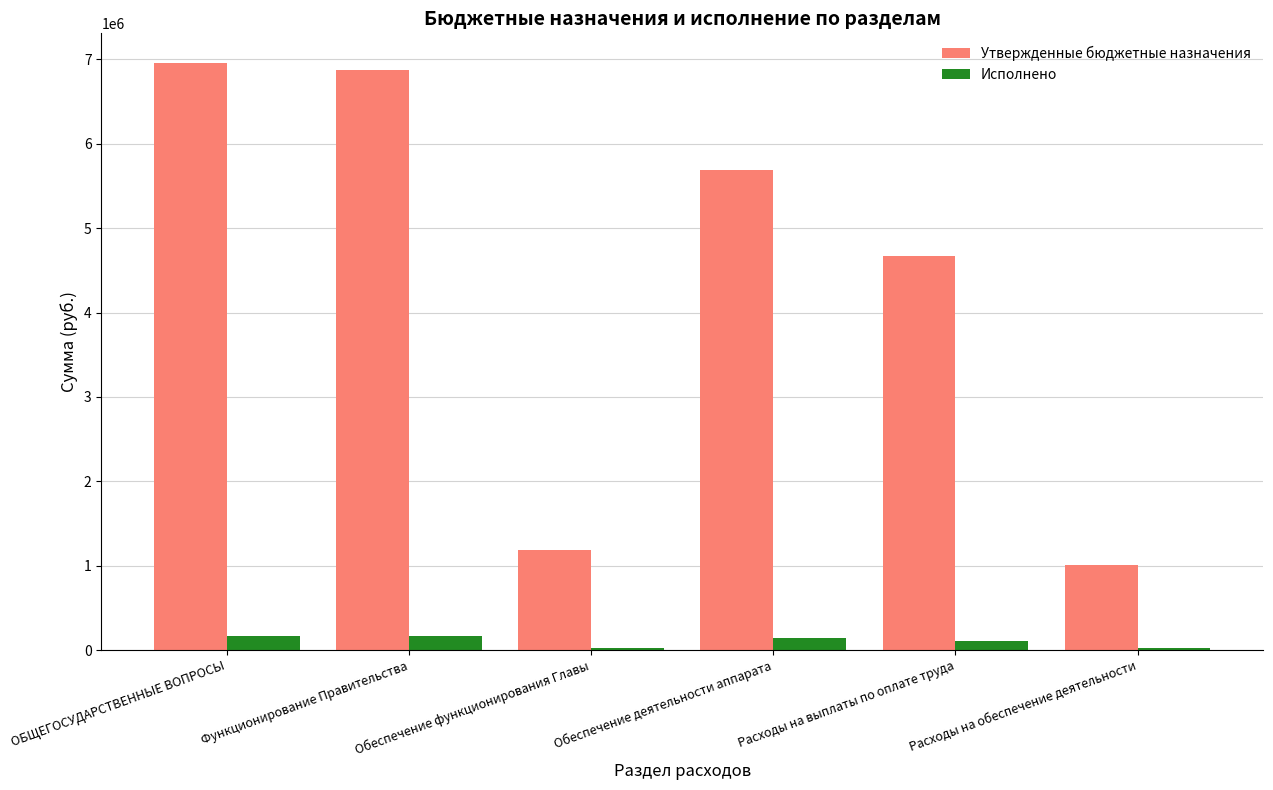

What is the difference between the highest and lowest values at Расходы на обеспечение деятельности?

983069.1